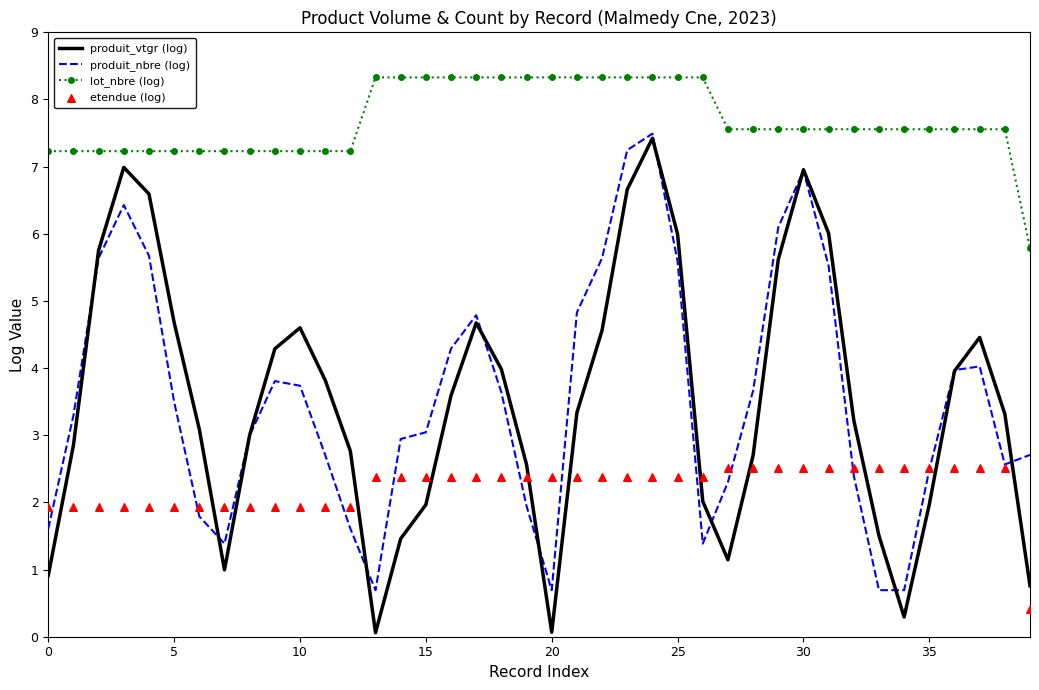

Is the value of produit_nbre (log) at 25 greater than the value of produit_vtgr (log) at 37?

No